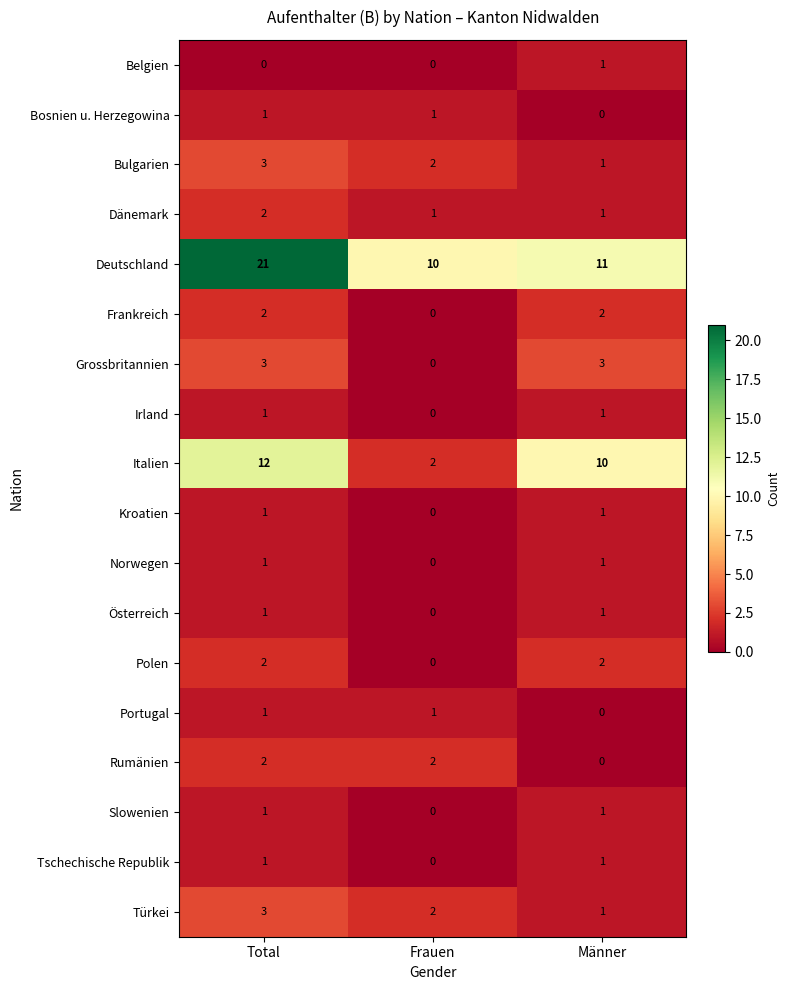

What is the sum of the Bulgarien values at Frauen and Total?

5